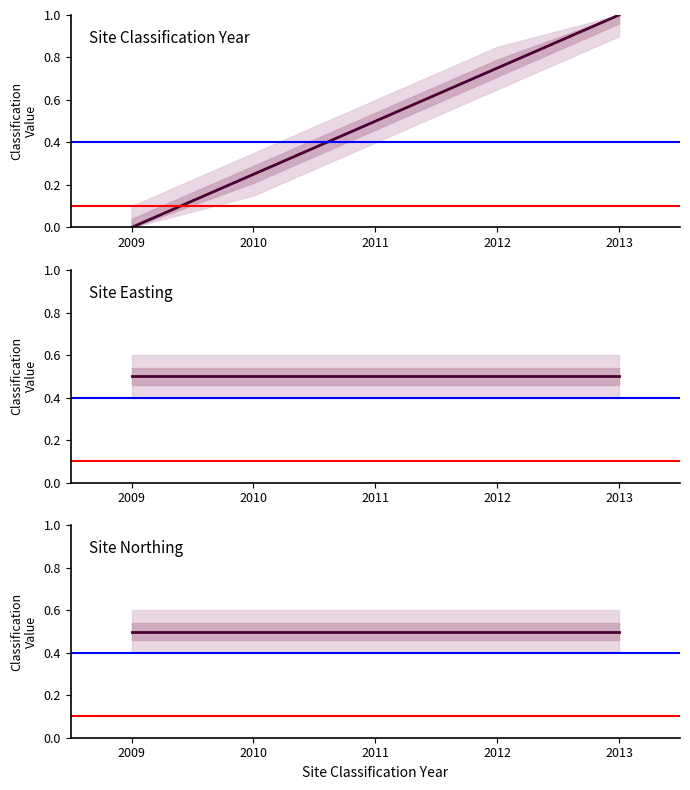

What is the sum of all Site Classification Year values?

2.5